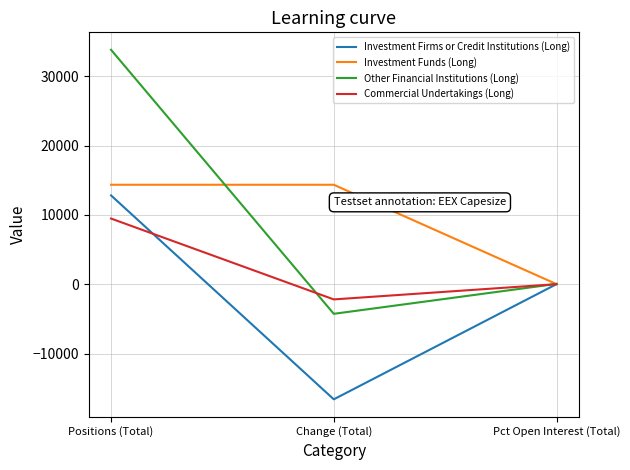

How many values in the Other Financial Institutions (Long) series exceed 55?

2